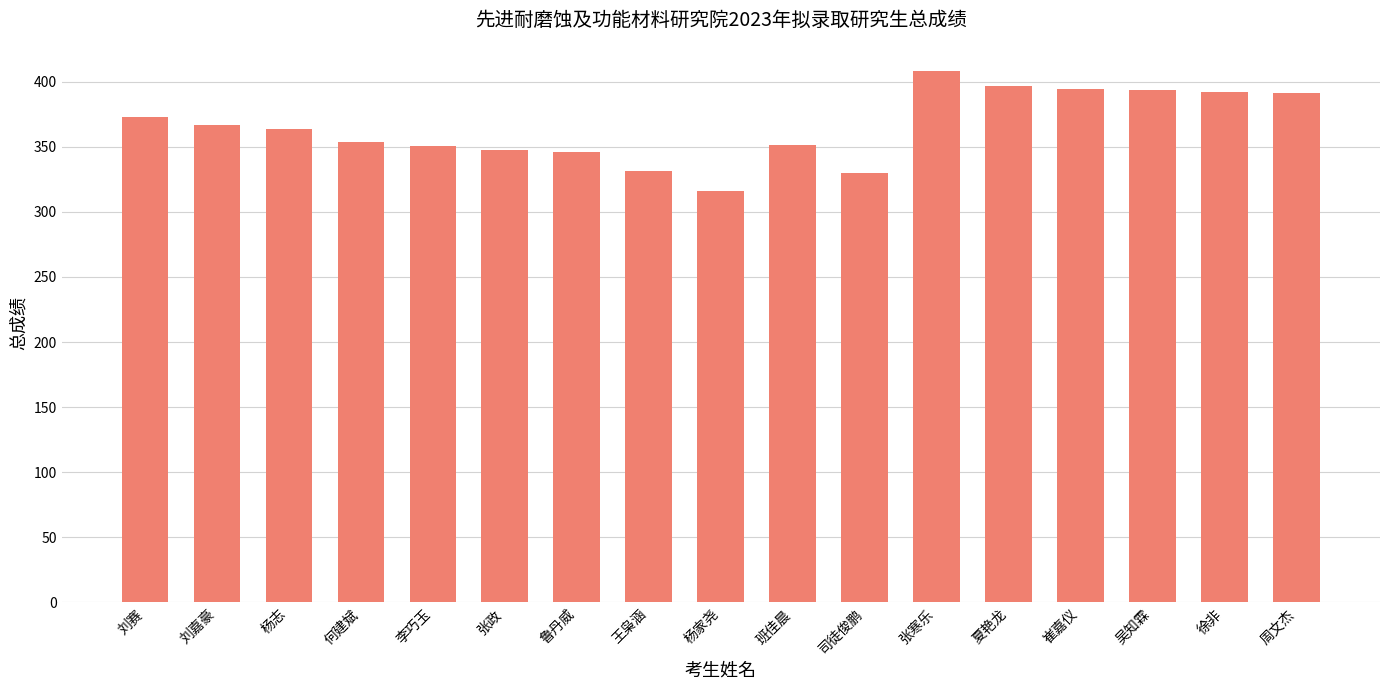

What is the sum of all values?

6206.5